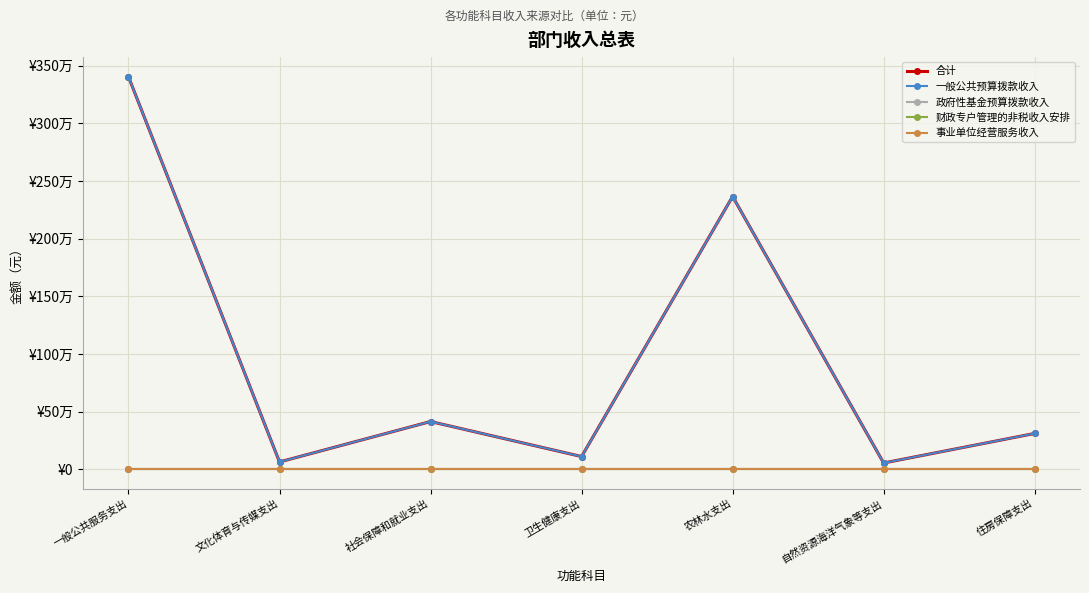

At which category is the sum across all series the highest?

一般公共服务支出